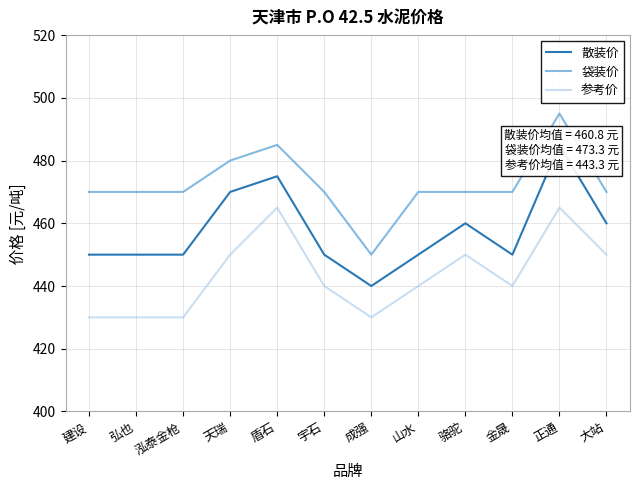

In 袋装价, how many points are higher than both neighbors (excluding endpoints)?

2